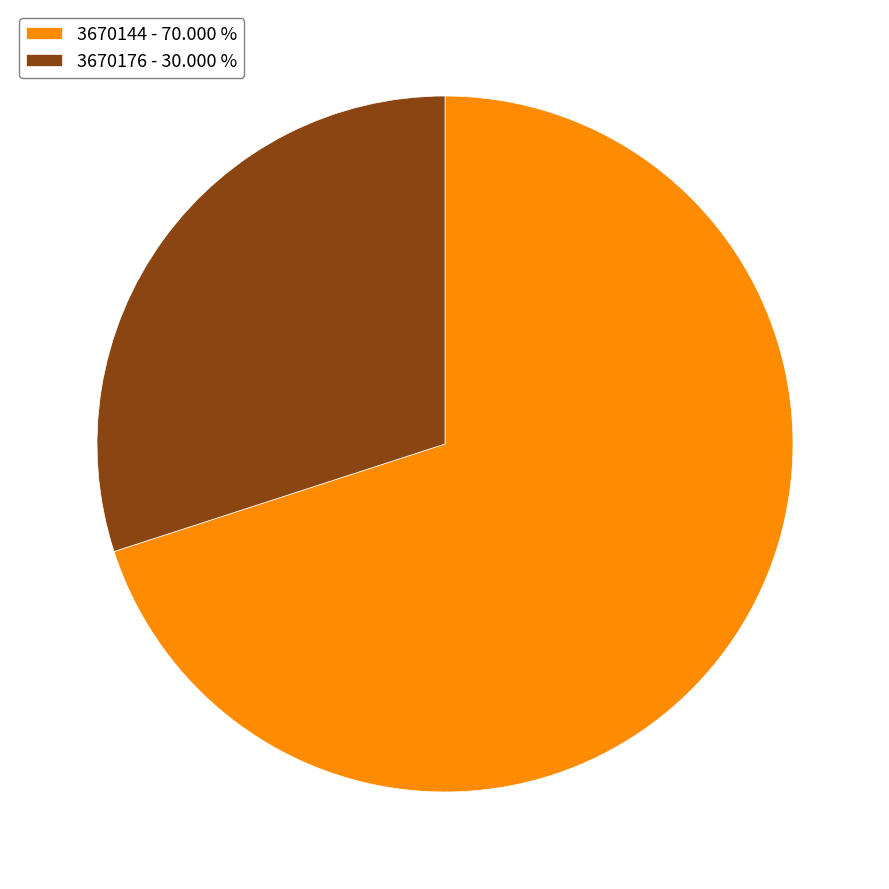

Combined, do 3670176 - 30.000 % and 3670144 - 70.000 % account for over 50%?

Yes